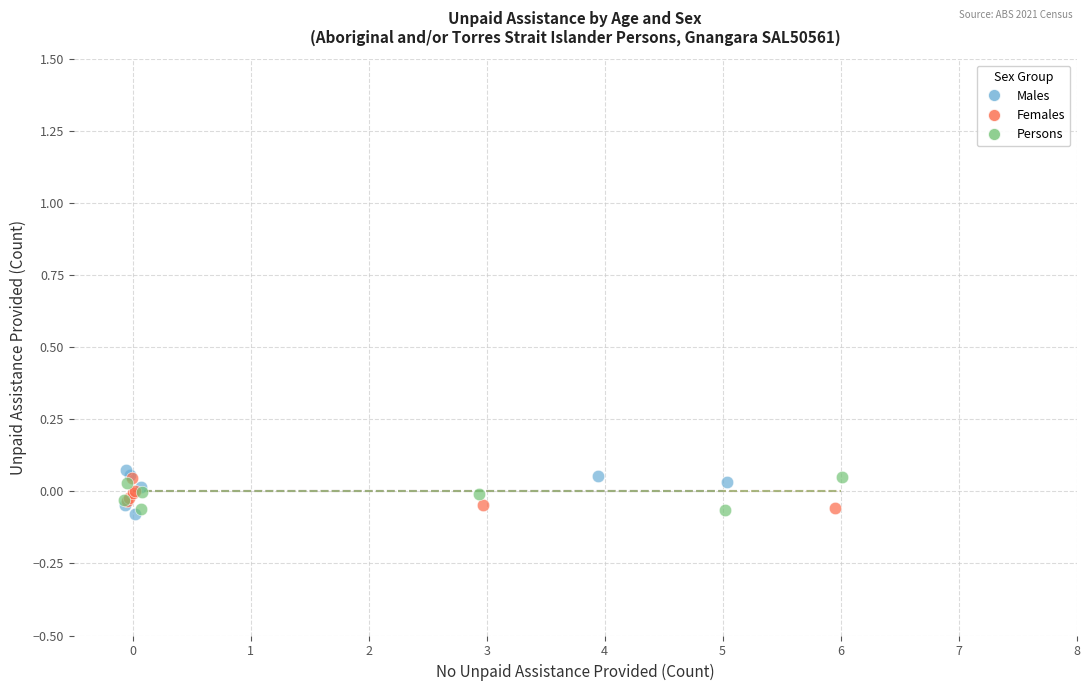

What are all the series names shown in the legend?

Males, Females, Persons